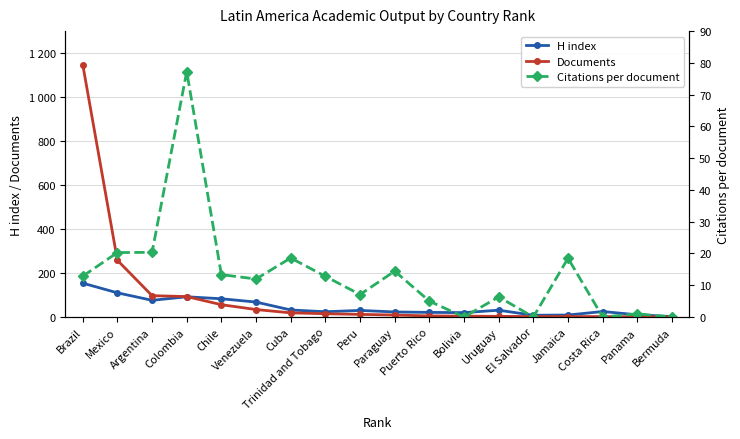

At which label does H index first exceed 30?

Brazil